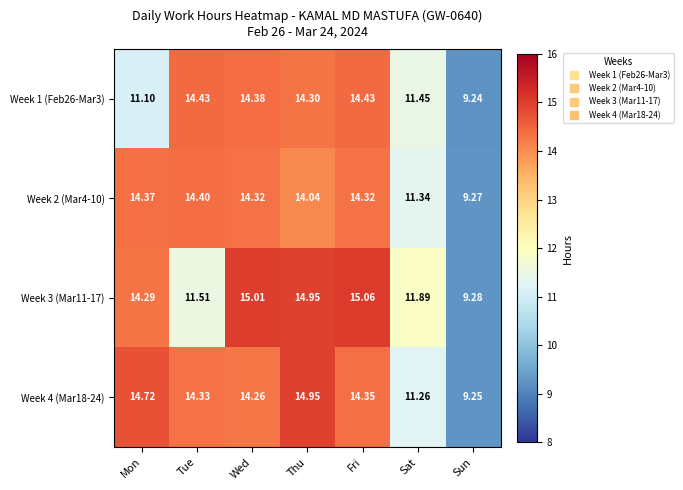

Which label corresponds to the smallest value in the chart?

Sun